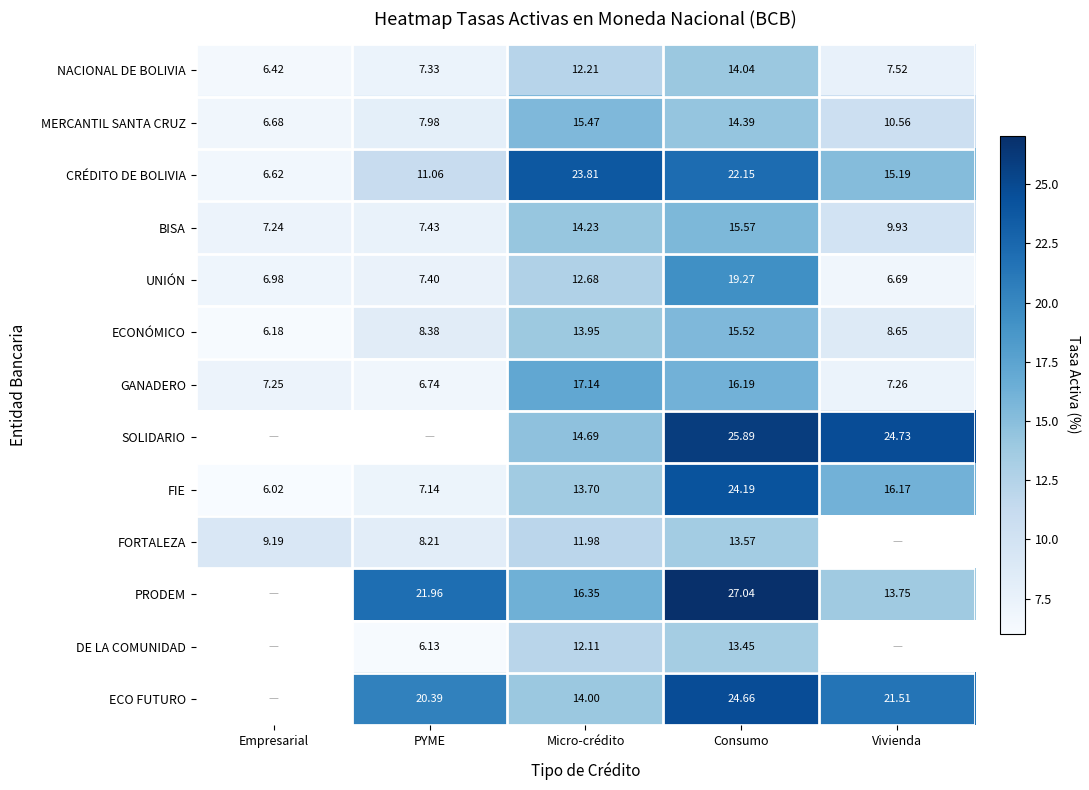

Is the value of CRÉDITO DE BOLIVIA at Empresarial greater than the value of ECONÓMICO at Consumo?

No